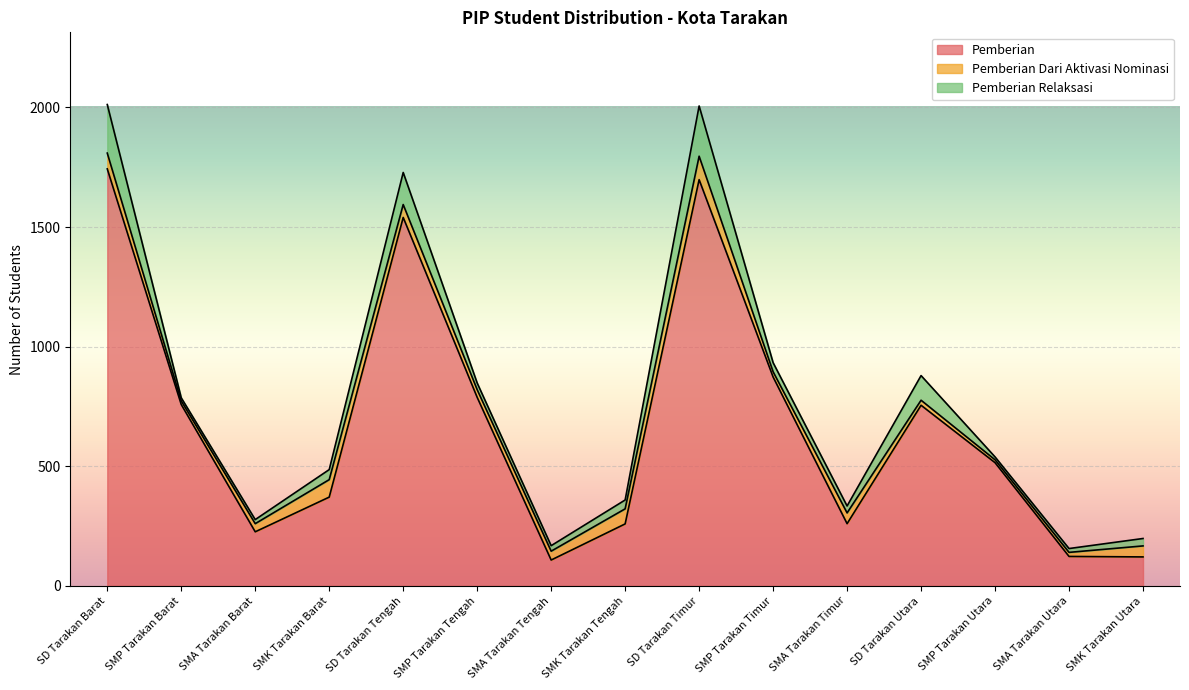

Count the number of data series in this chart.

3